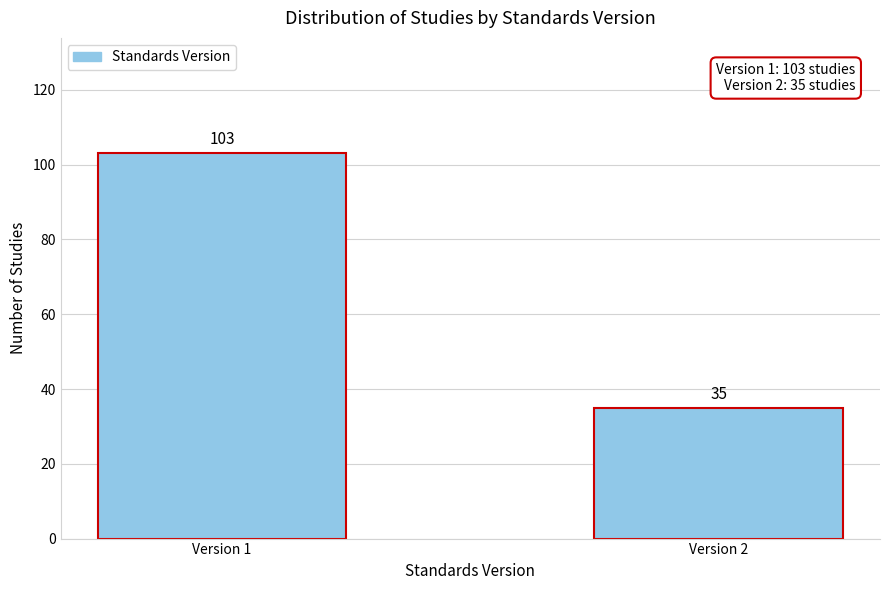

Reading left to right, what are all the values shown in this chart?

Version 1=103	Version 2=35